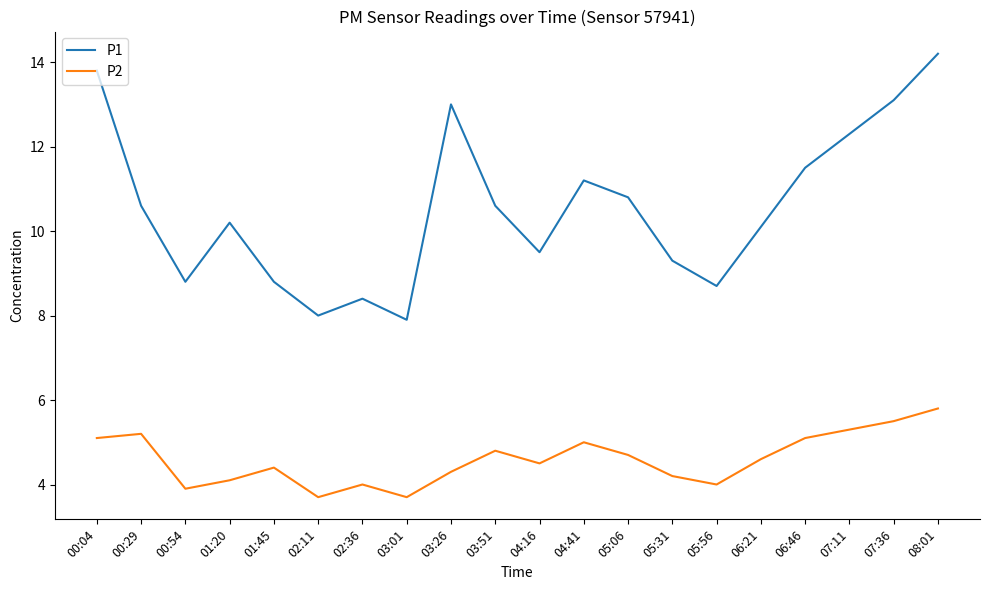

True or false: P2 and P1 cross at least once.

False